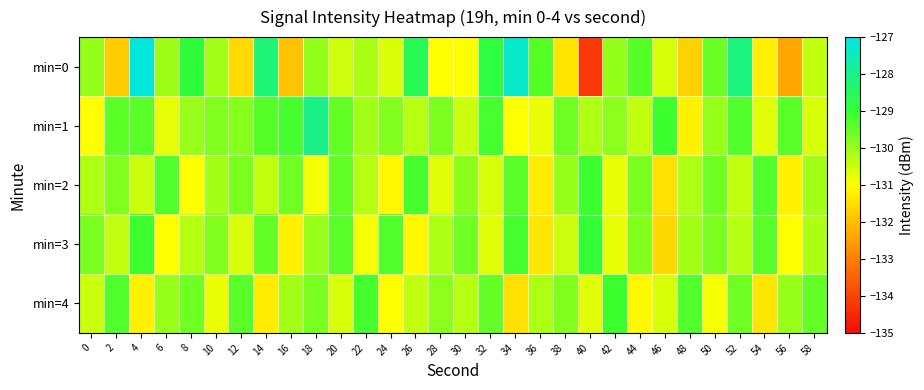

Rank the series at 20 from lowest to highest value.

min=4, min=0, min=1, min=2, min=3